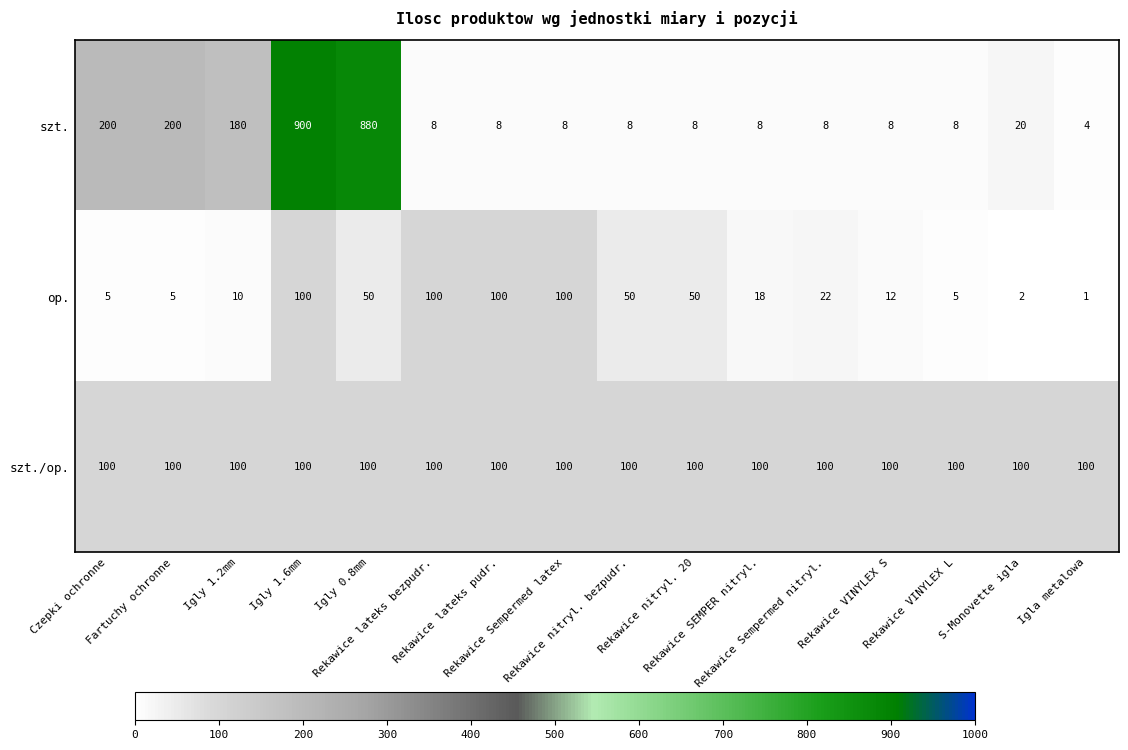

At which category does the chart reach its minimum across all series?

Igla metalowa